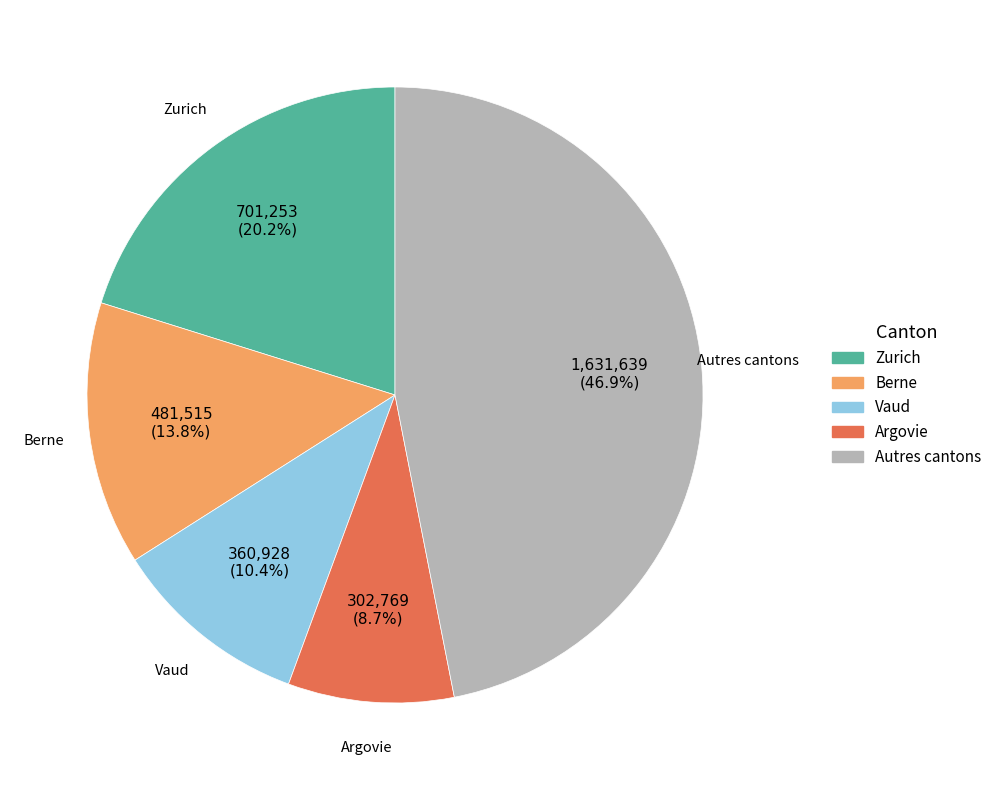

Which slice is the smallest?

Argovie